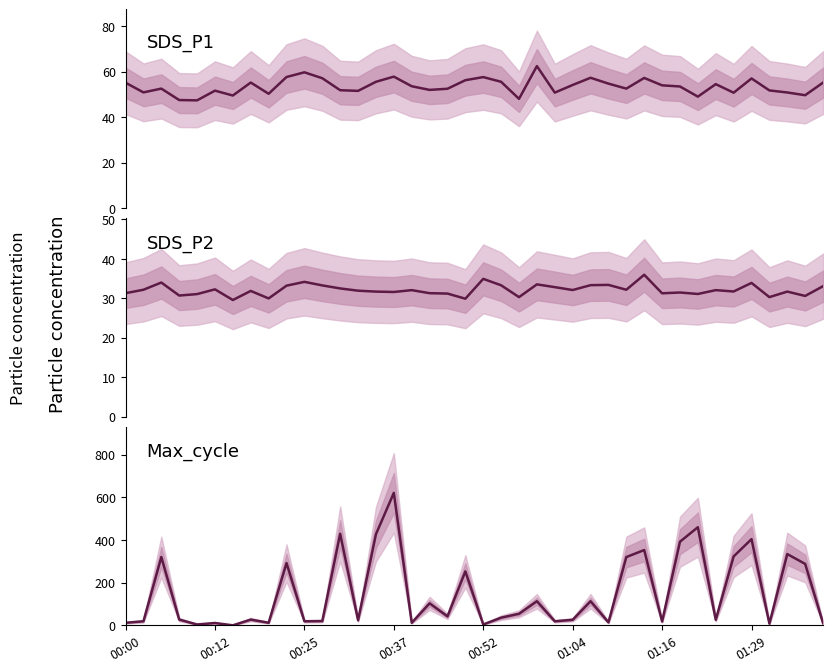

Rank the series at 17 from lowest to highest value.

SDS_P2, SDS_P1, Max_cycle